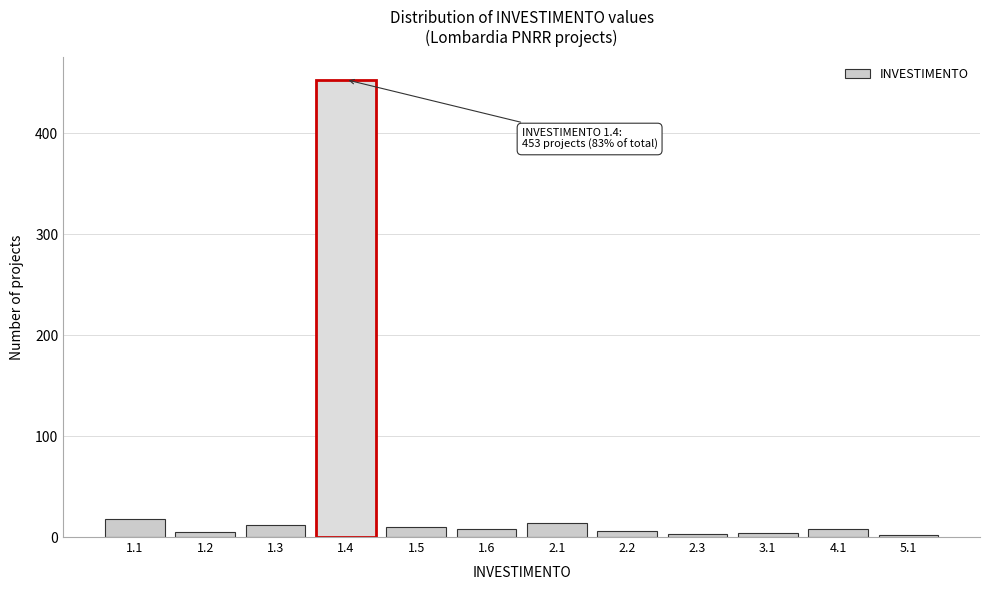

Approximately how many times larger is the value at 1.1 compared to 1.5?

1.8